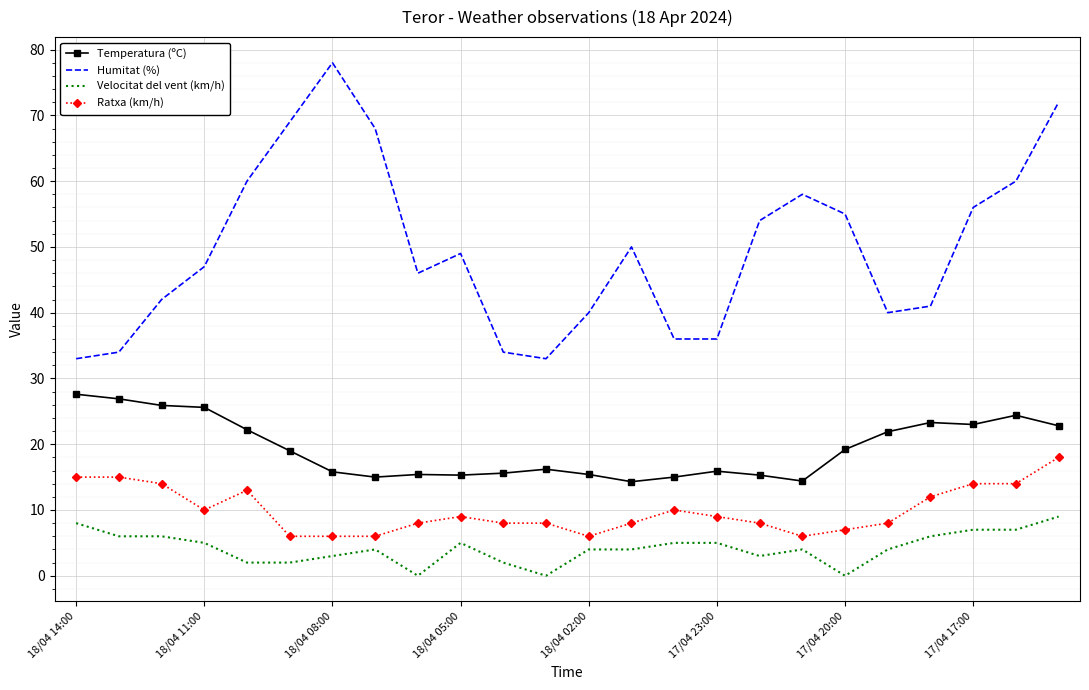

Which series has the largest total across all categories?

Humitat (%)